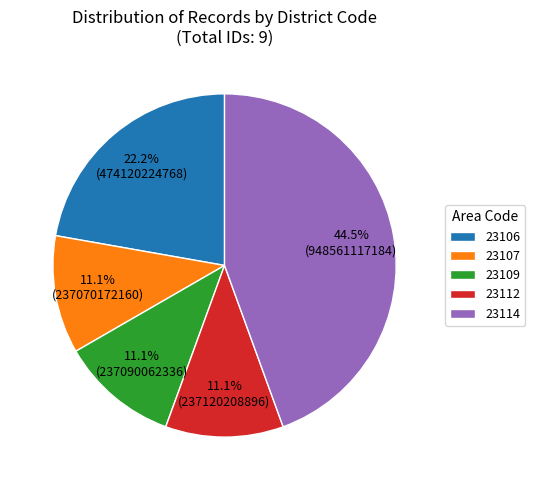

What percentage is the 23107 slice, to the nearest percent?

11%